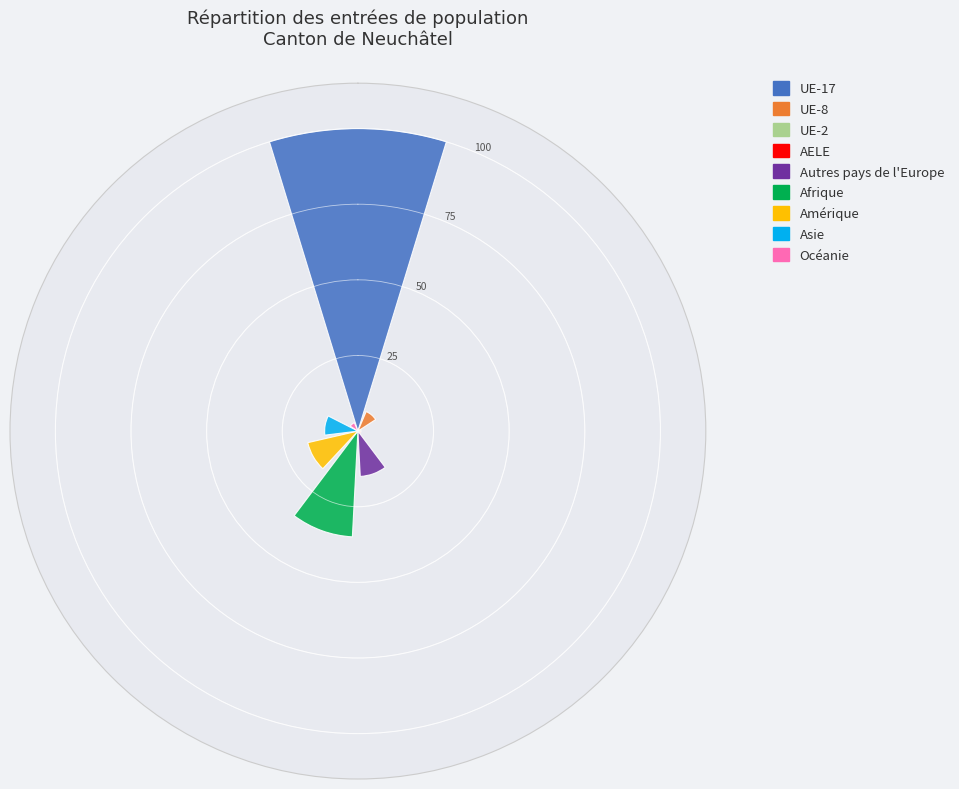

What is the highest value of the Océanie series?

3